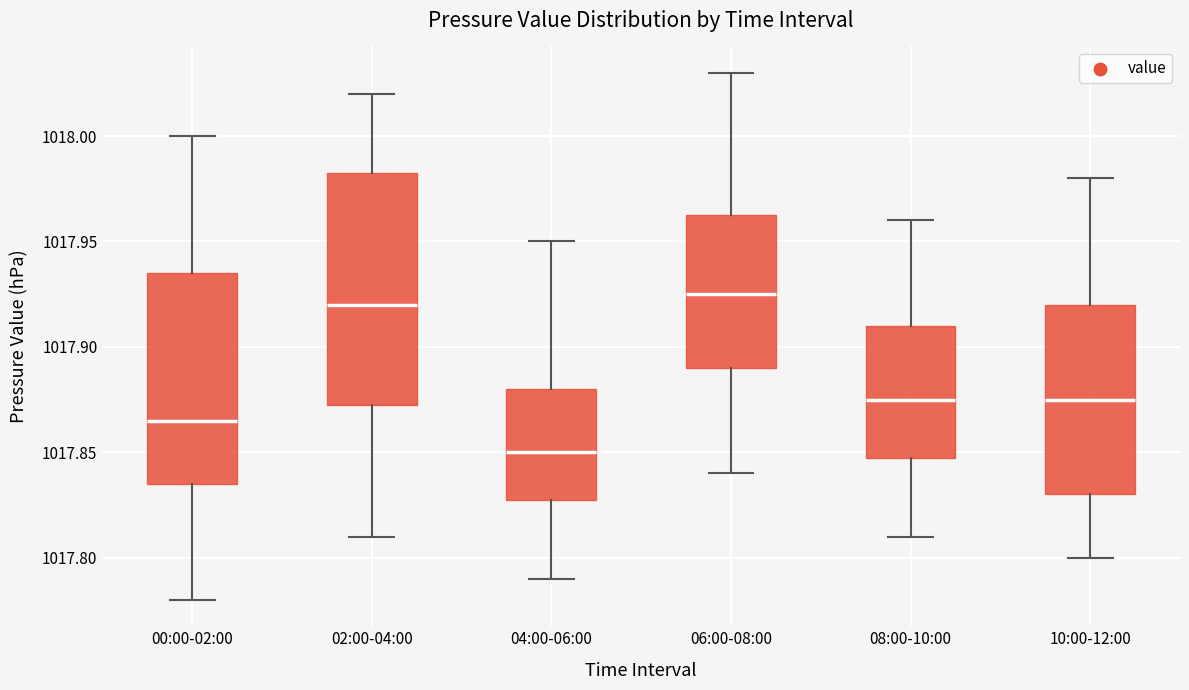

Reading left to right, read every box against the y-axis: the position of its median line, the range the box covers, and the ends of its whiskers. The values are not printed on the chart, so give them approximately, as read against the axis.

00:00-02:00: median 1017.865, box 1017.835 to 1017.935, whiskers 1017.780 to 1018.000
02:00-04:00: median 1017.920, box 1017.875 to 1017.985, whiskers 1017.810 to 1018.020
04:00-06:00: median 1017.850, box 1017.830 to 1017.880, whiskers 1017.790 to 1017.950
06:00-08:00: median 1017.925, box 1017.890 to 1017.965, whiskers 1017.840 to 1018.030
08:00-10:00: median 1017.875, box 1017.850 to 1017.910, whiskers 1017.810 to 1017.960
10:00-12:00: median 1017.875, box 1017.830 to 1017.920, whiskers 1017.800 to 1017.980